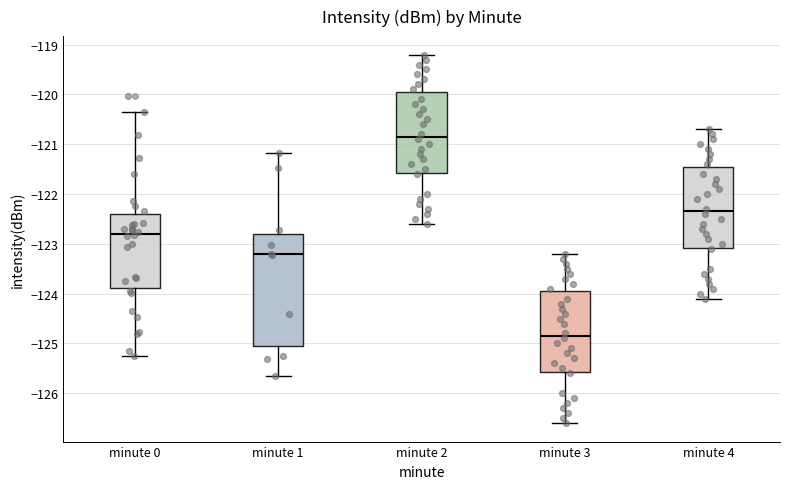

Reading left to right, read every box against the y-axis: the position of its median line, the range the box covers, and the ends of its whiskers. The values are not printed on the chart, so give them approximately, as read against the axis.

minute 0: median -122.8, box -123.9 to -122.4, whiskers -125.2 to -120.4
minute 1: median -123.2, box -125.0 to -122.8, whiskers -125.7 to -121.2
minute 2: median -120.8, box -121.6 to -119.9, whiskers -122.6 to -119.2
minute 3: median -124.8, box -125.6 to -123.9, whiskers -126.6 to -123.2
minute 4: median -122.3, box -123.1 to -121.4, whiskers -124.1 to -120.7